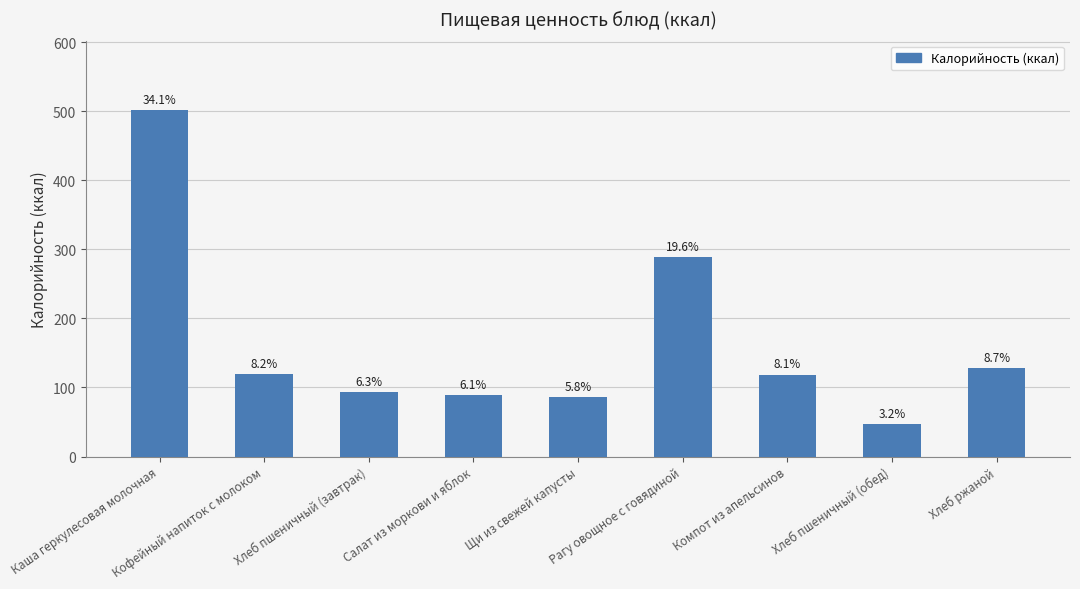

Are the bars horizontal?

No